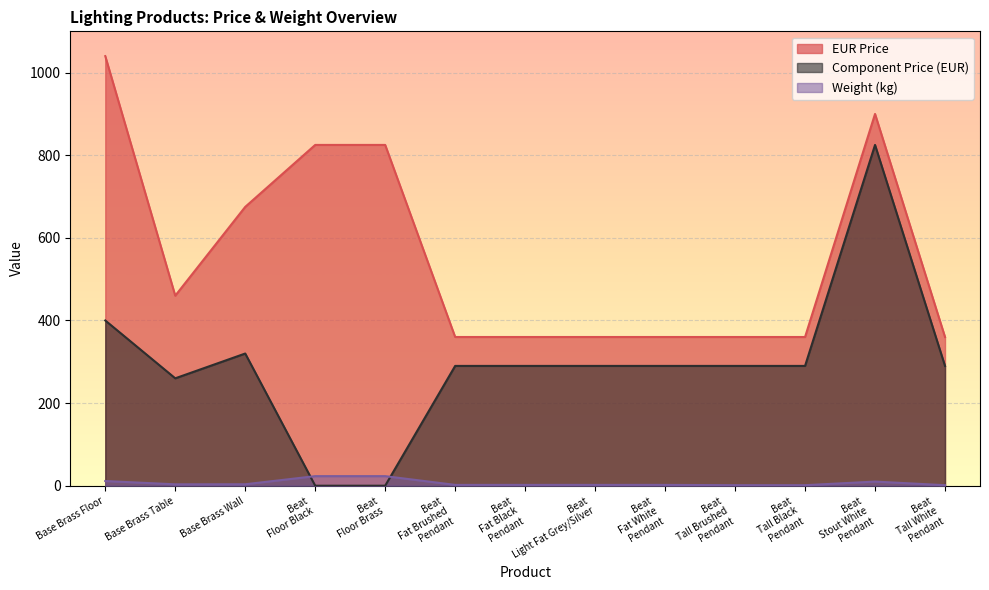

How many lines are shown in the chart?

3